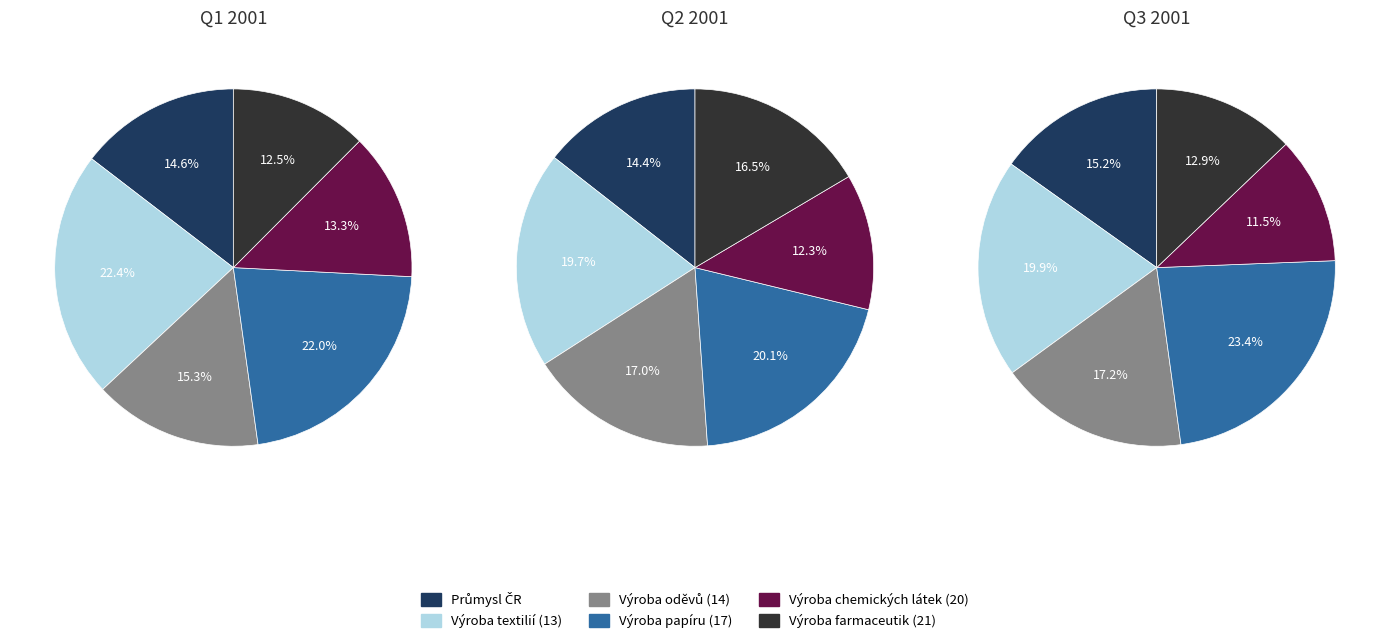

Is Q2 2001 the majority of the pie?

No